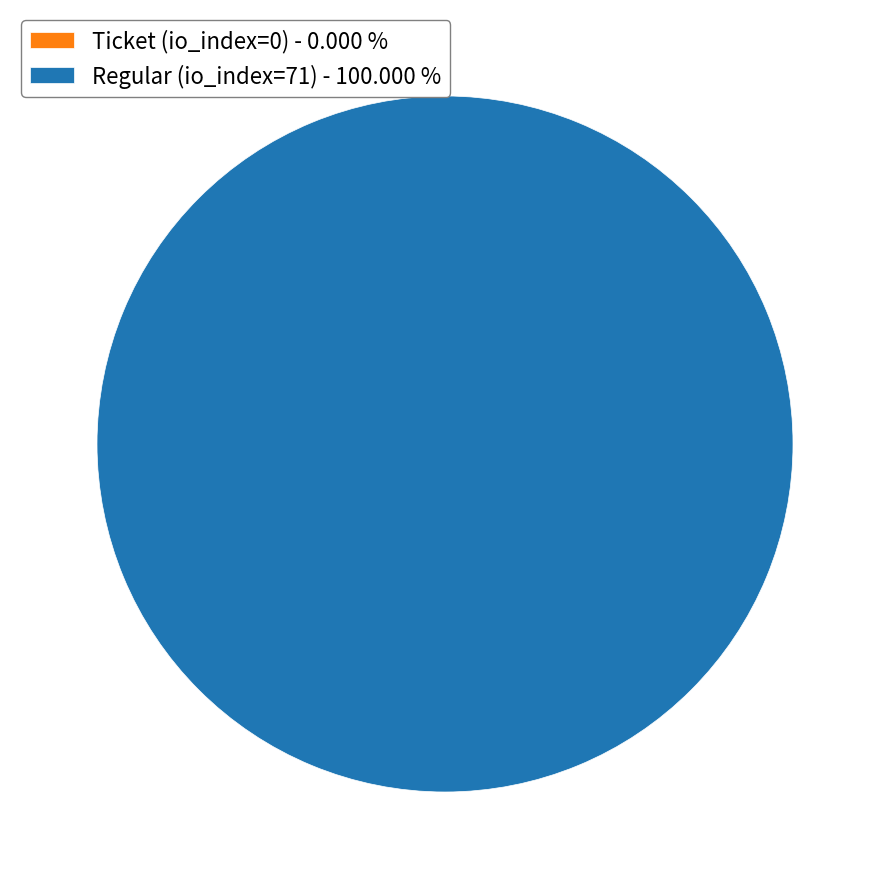

Which has a higher value, Ticket (io_index=0) or Regular (io_index=71)?

Regular (io_index=71)